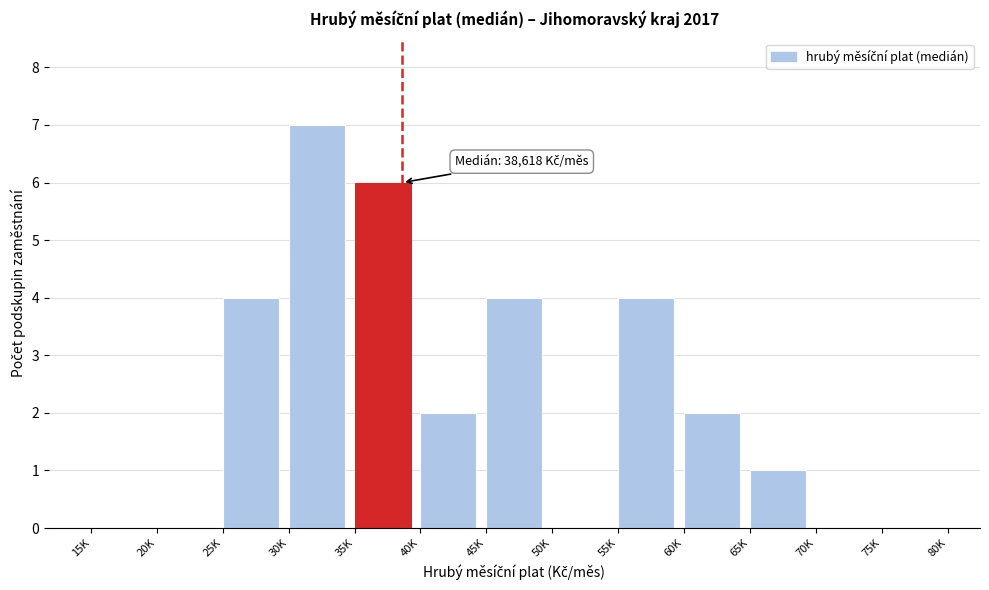

Reading right to left, extract all data points from this chart.

75K=0	70K=0	65K=1	60K=2	55K=4	50K=0	45K=4	40K=2	35K=6	30K=7	25K=4	20K=0	15K=0